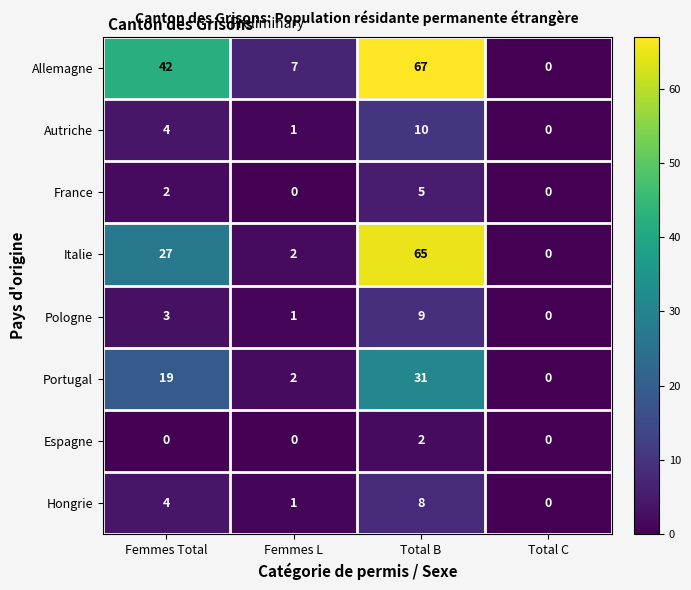

At which label does Portugal reach its peak?

Total B